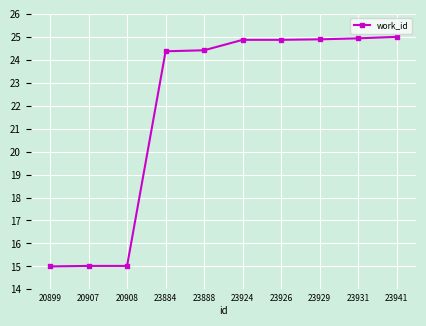

What is the maximum value shown in the chart?

25.0